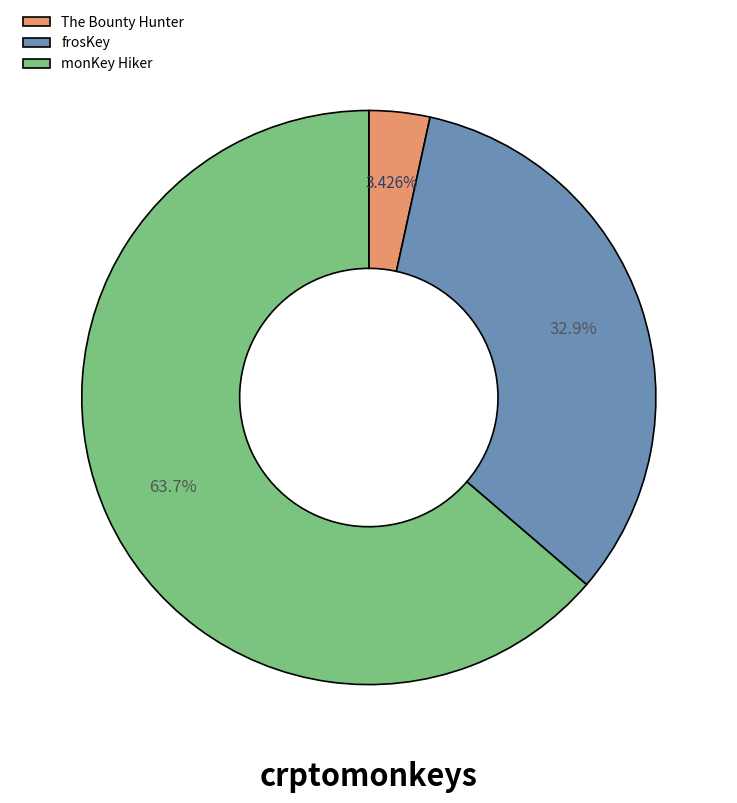

How much of the chart is everything except frosKey?

67.1%